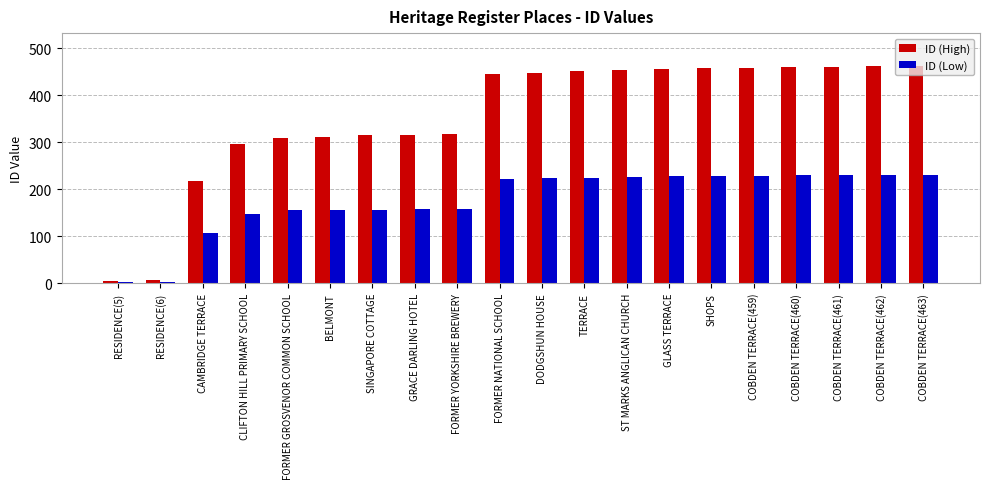

What is the label of the 16th bar from the left?

COBDEN TERRACE(459)